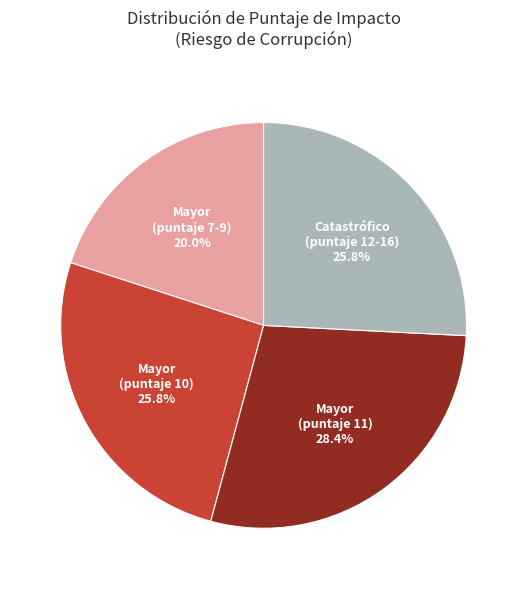

Is there any slice that represents more than half of the pie?

No